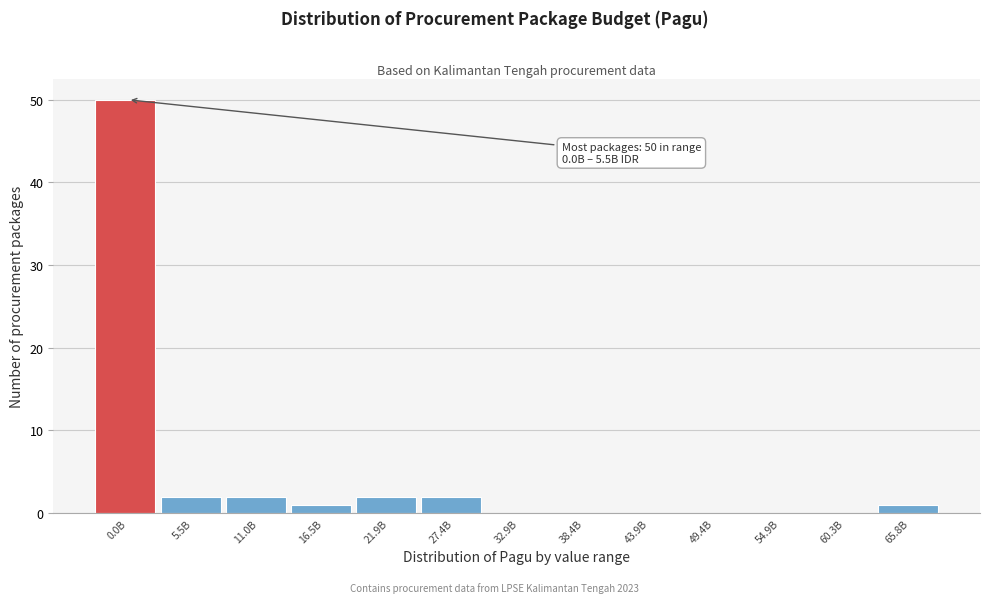

Reading right to left, extract all data points from this chart.

65.8B=1	60.3B=0	54.9B=0	49.4B=0	43.9B=0	38.4B=0	32.9B=0	27.4B=2	21.9B=2	16.5B=1	11.0B=2	5.5B=2	0.0B=50